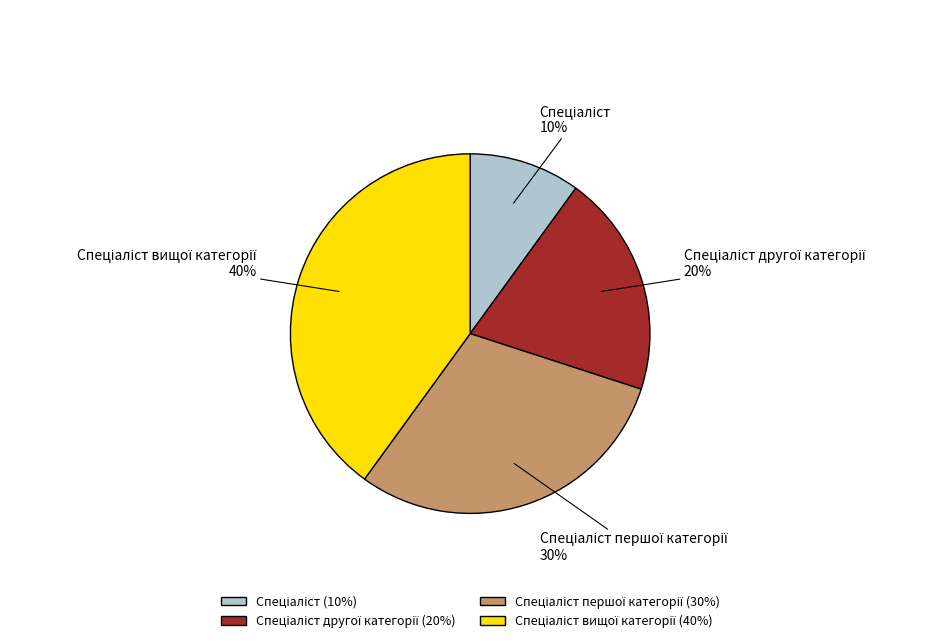

To the nearest percent, what is the average slice percentage?

25%